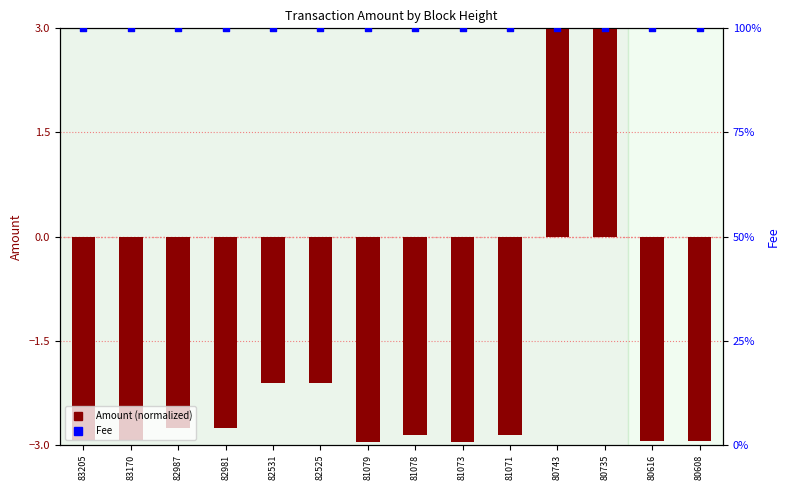

Which series contains the highest Y value?

Fee (percentile)